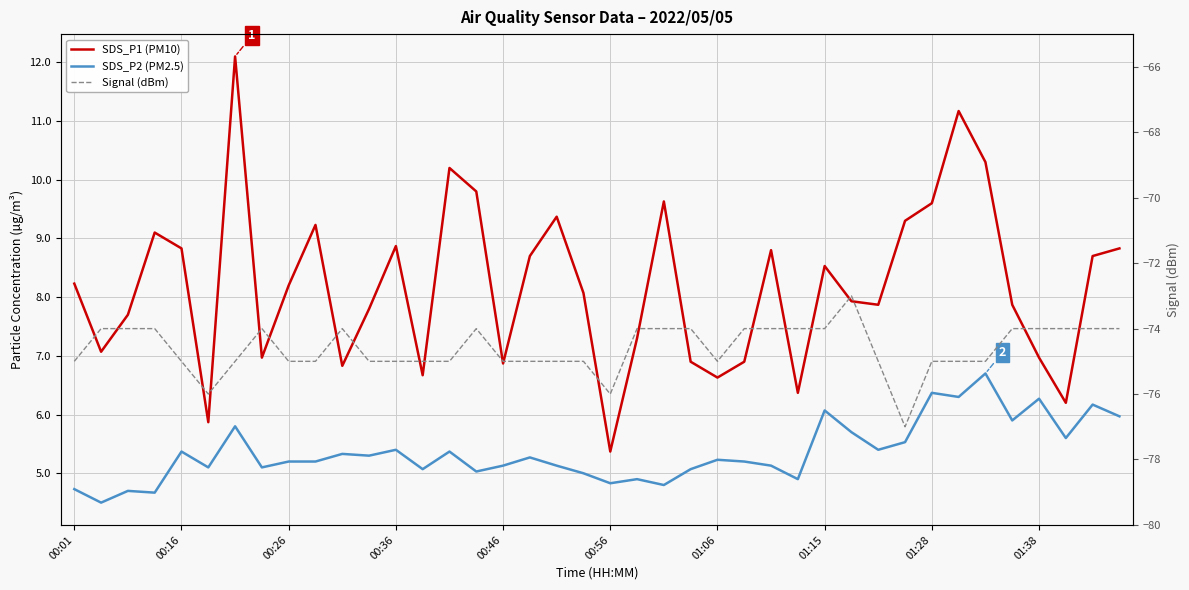

Which series changed the most between 11 and 16?

SDS_P1 (PM10)